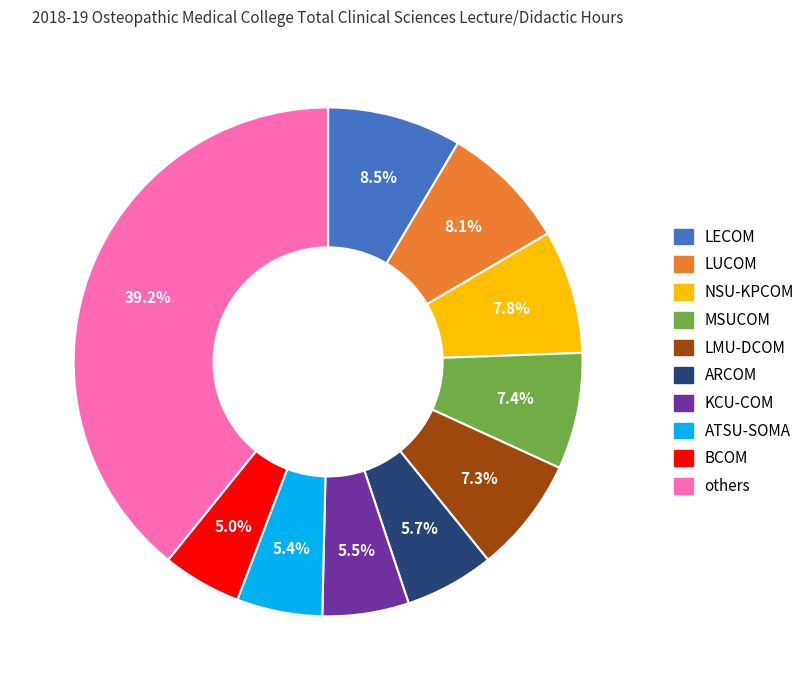

Is there a majority slice in this chart?

No